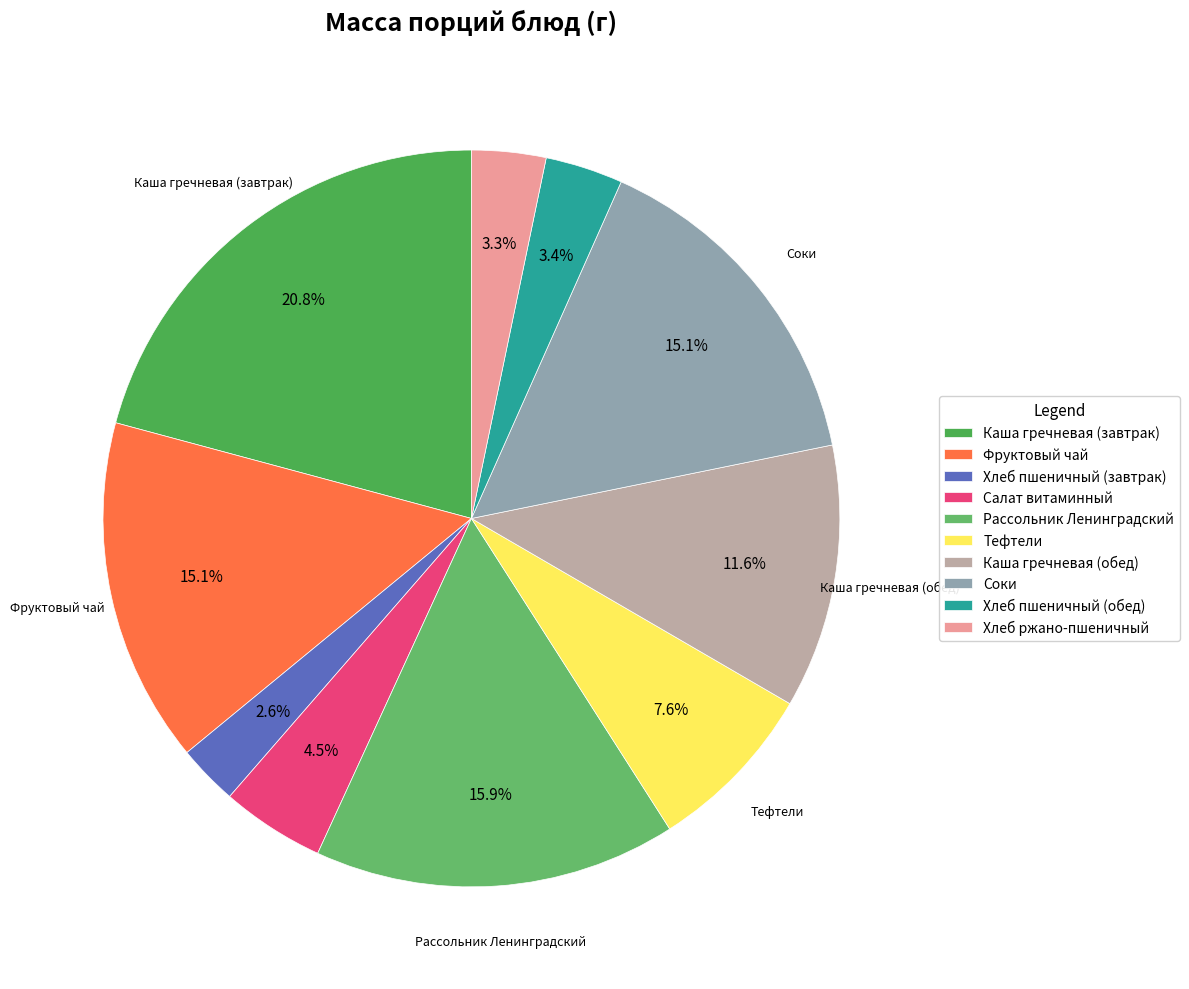

Rank the categories by value from lowest to highest.

Хлеб пшеничный (завтрак), Хлеб ржано-пшеничный, Хлеб пшеничный (обед), Салат витаминный, Тефтели, Каша гречневая (обед), Фруктовый чай, Соки, Рассольник Ленинградский, Каша гречневая (завтрак)